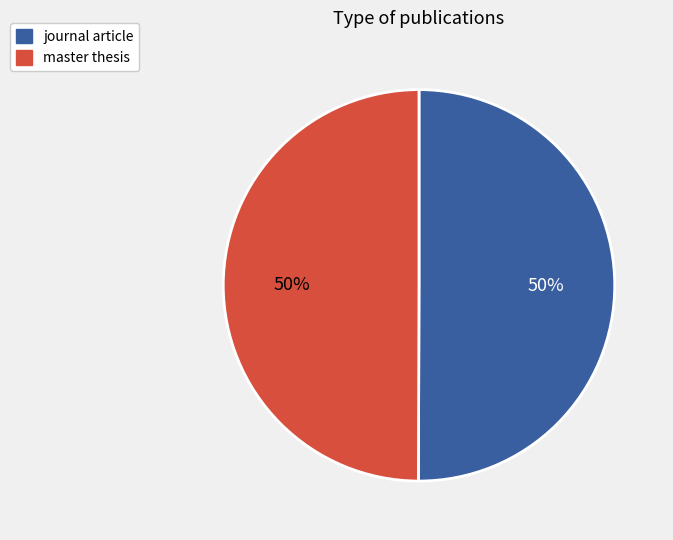

How many segments does this pie chart have?

2